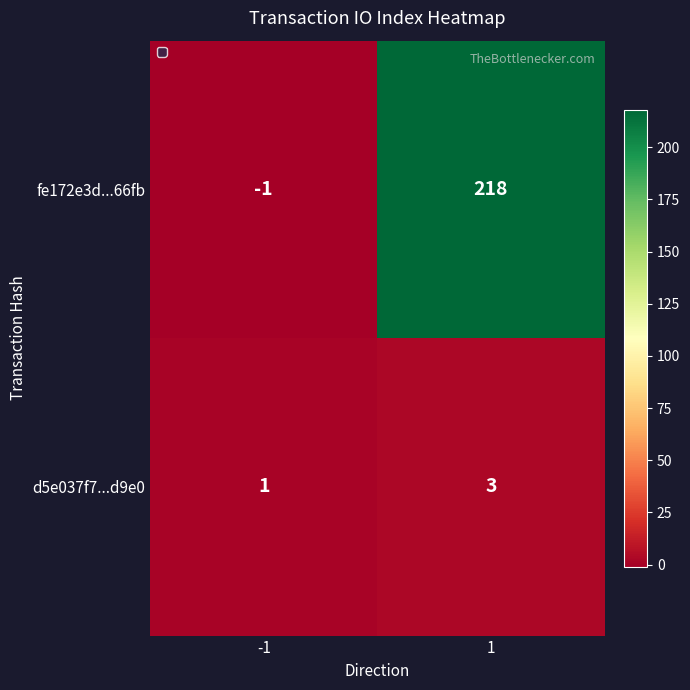

What is the total value across all series at 1?

221